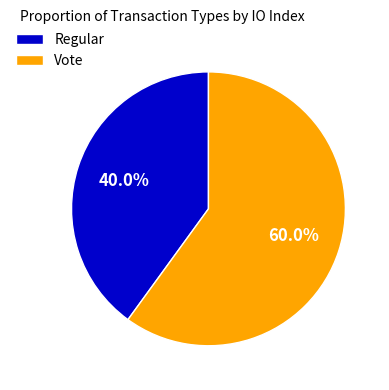

Rank the categories by value from highest to lowest.

Vote, Regular